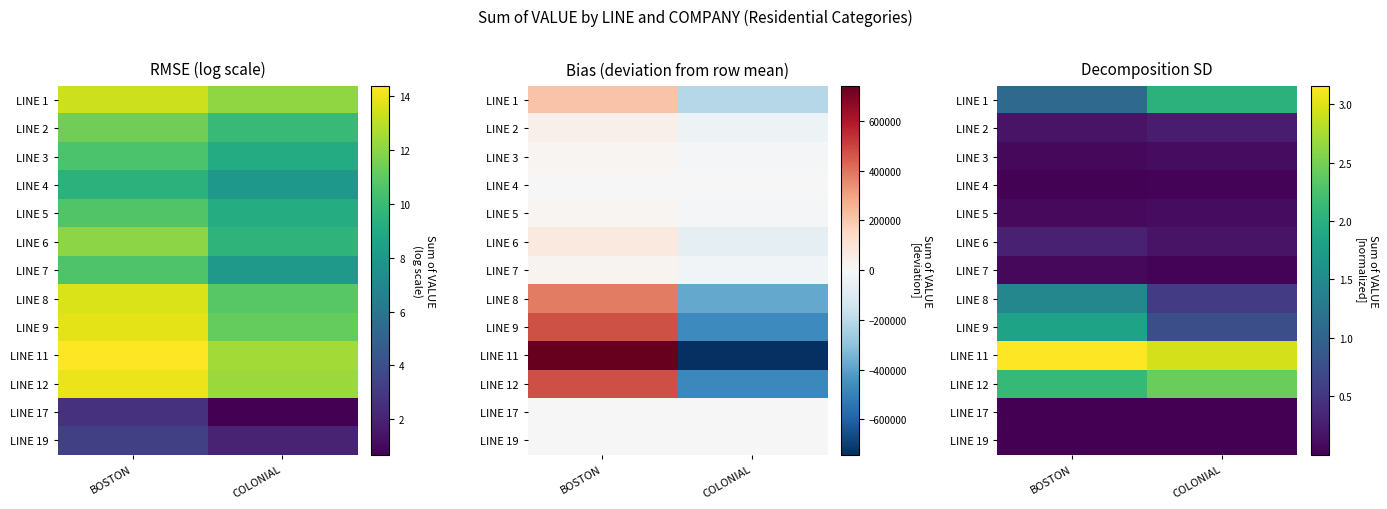

Rank the categories by LINE 9 value from lowest to highest.

COLONIAL, BOSTON